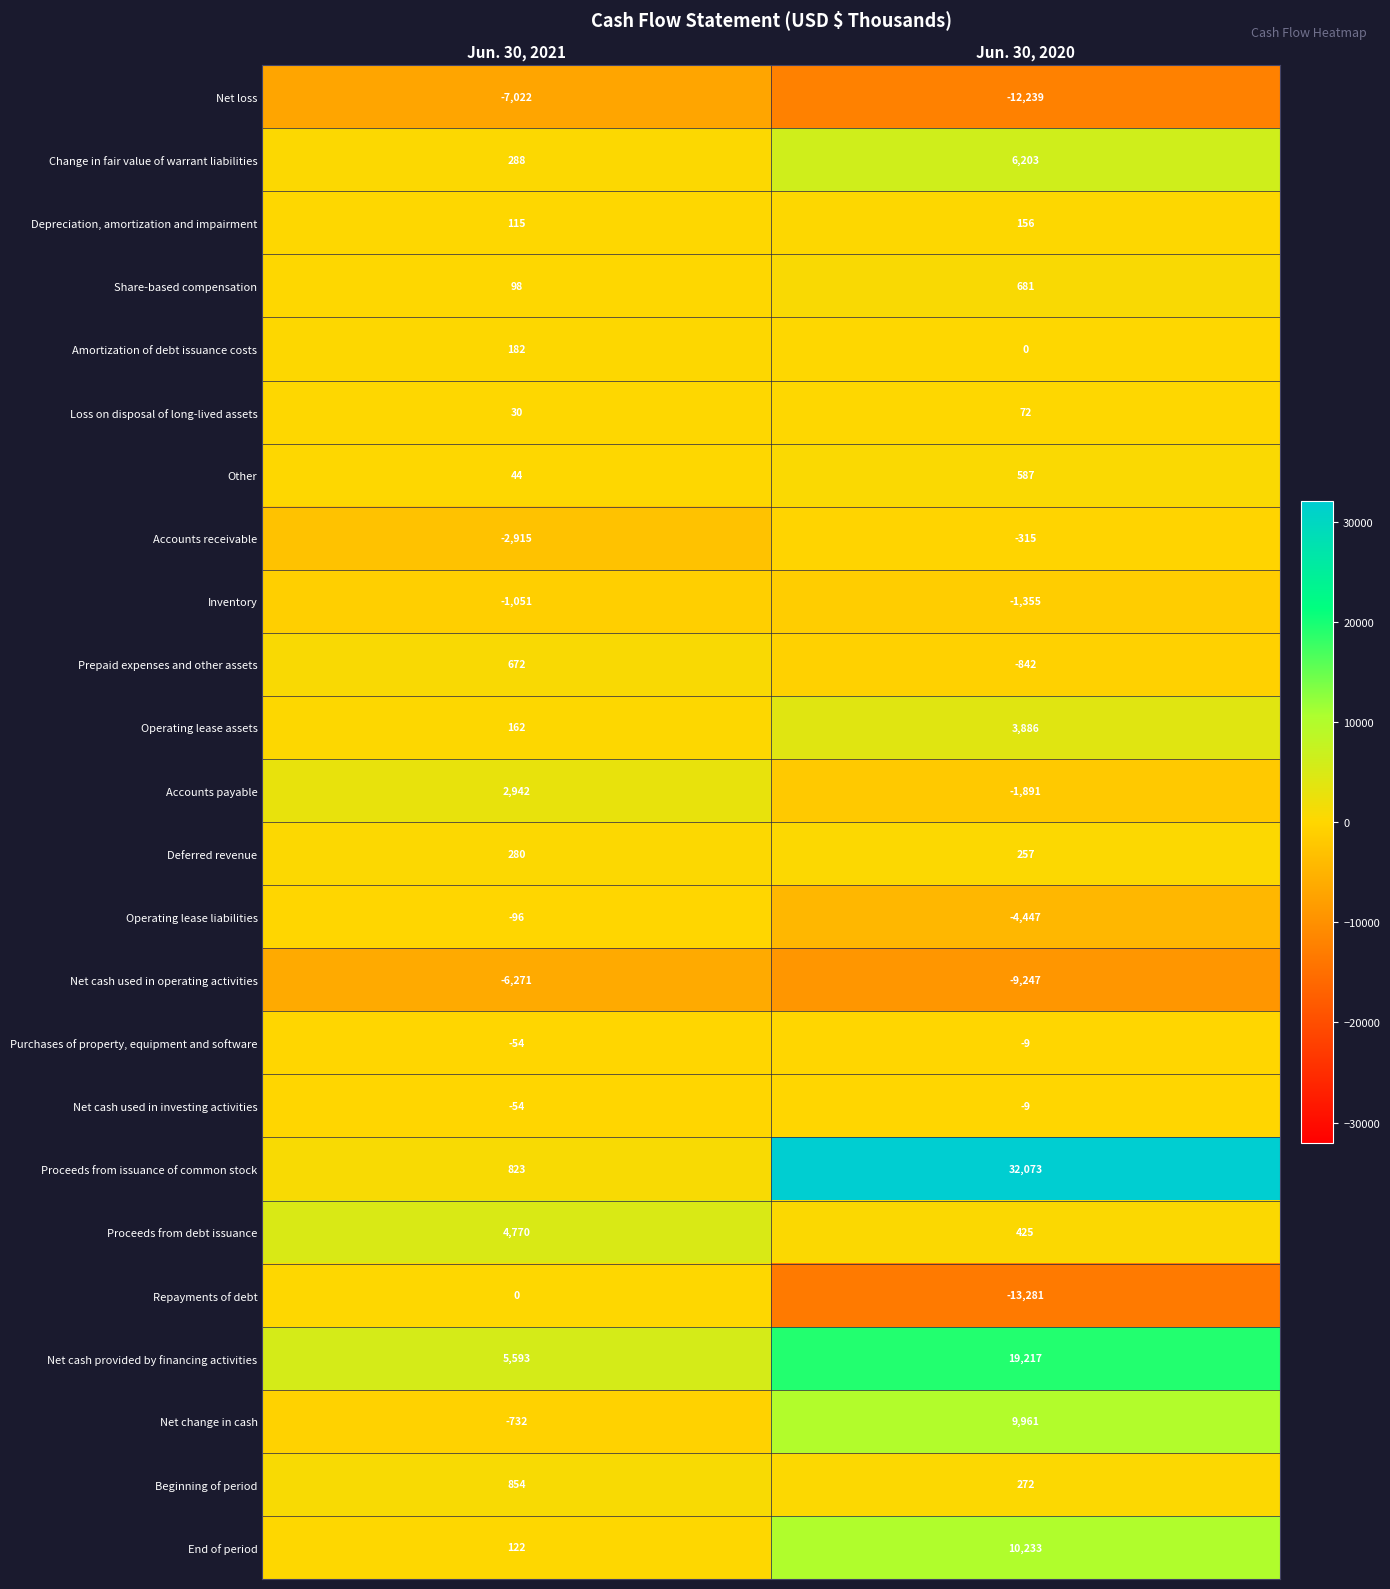

What is the sum of the Deferred revenue values at Jun. 30, 2021 and Jun. 30, 2020?

537